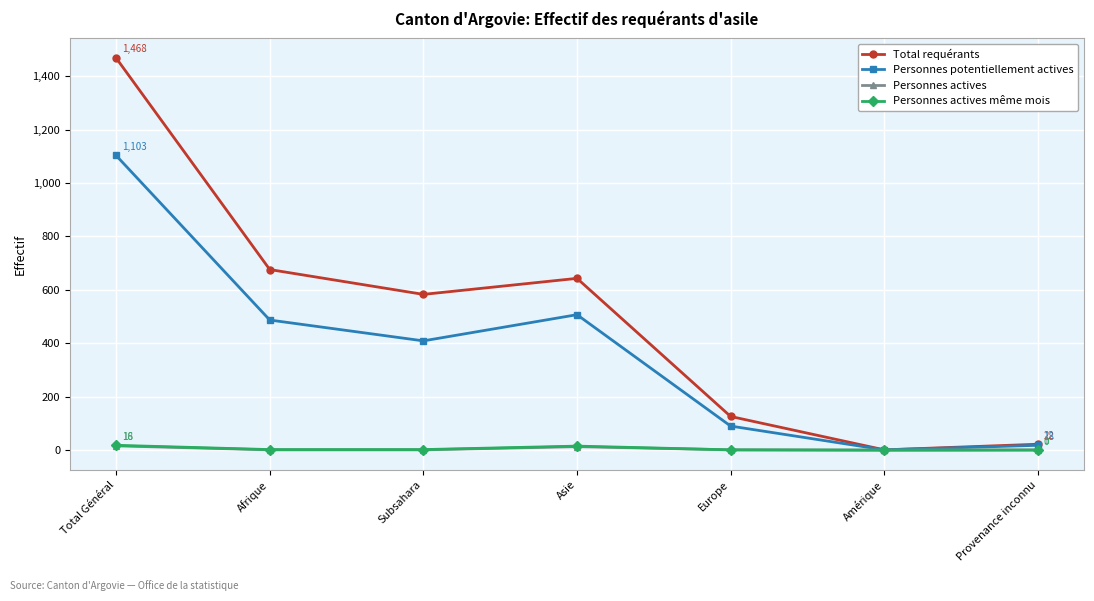

What position from the right is Europe?

3